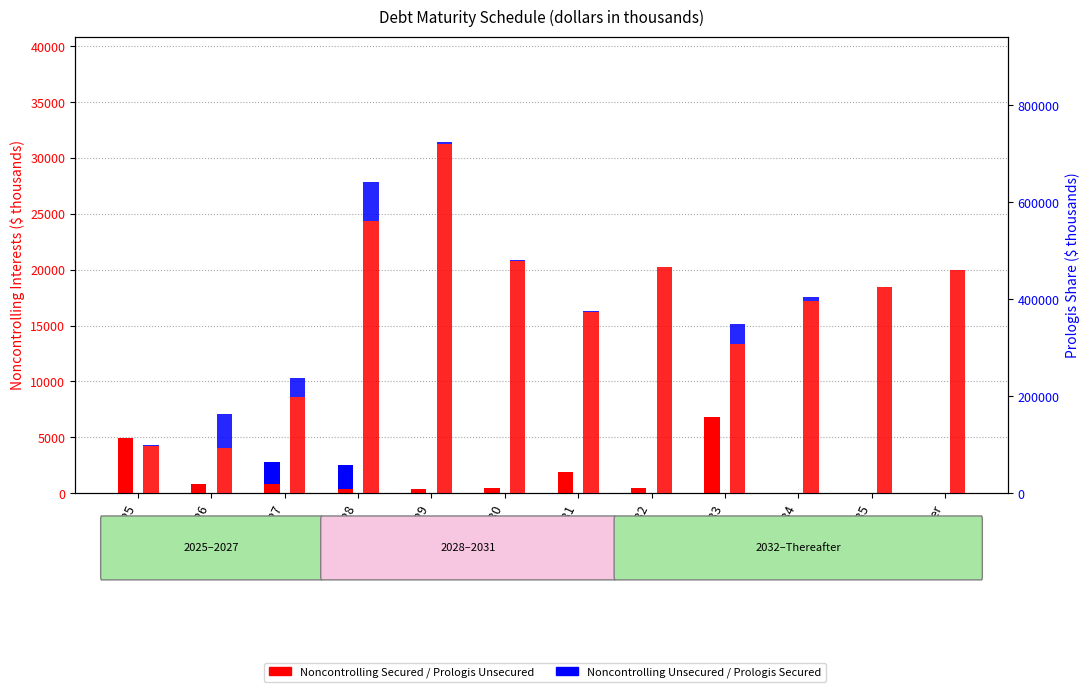

At 2025, list the series in order from smallest to largest.

Noncontrolling Unsecured, Prologis Share Secured, Noncontrolling Secured, Prologis Share Unsecured